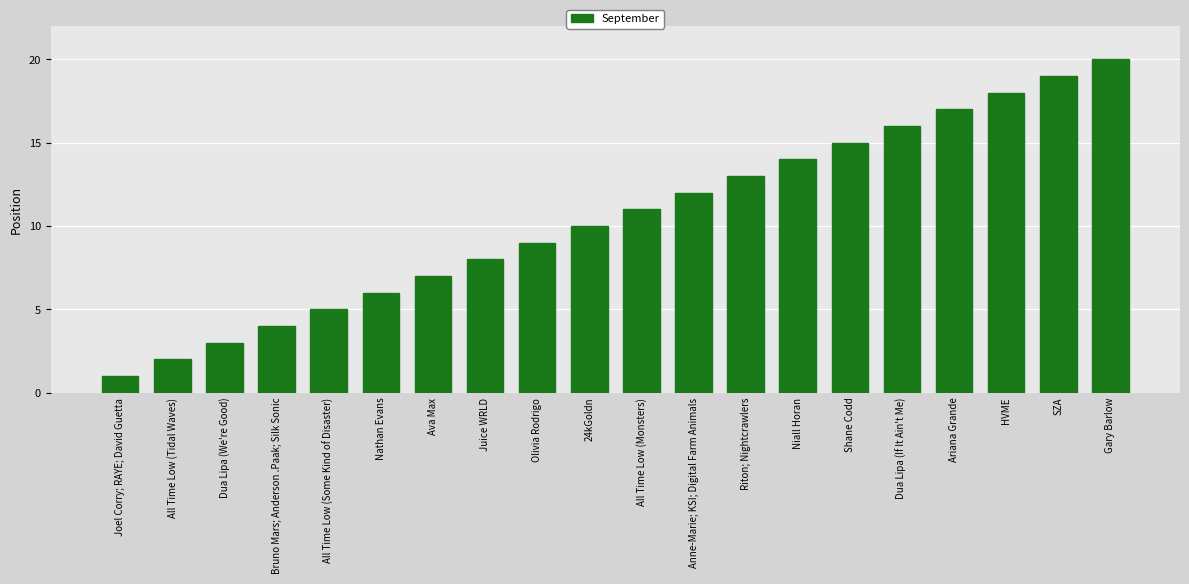

How many data points are less than 11?

10